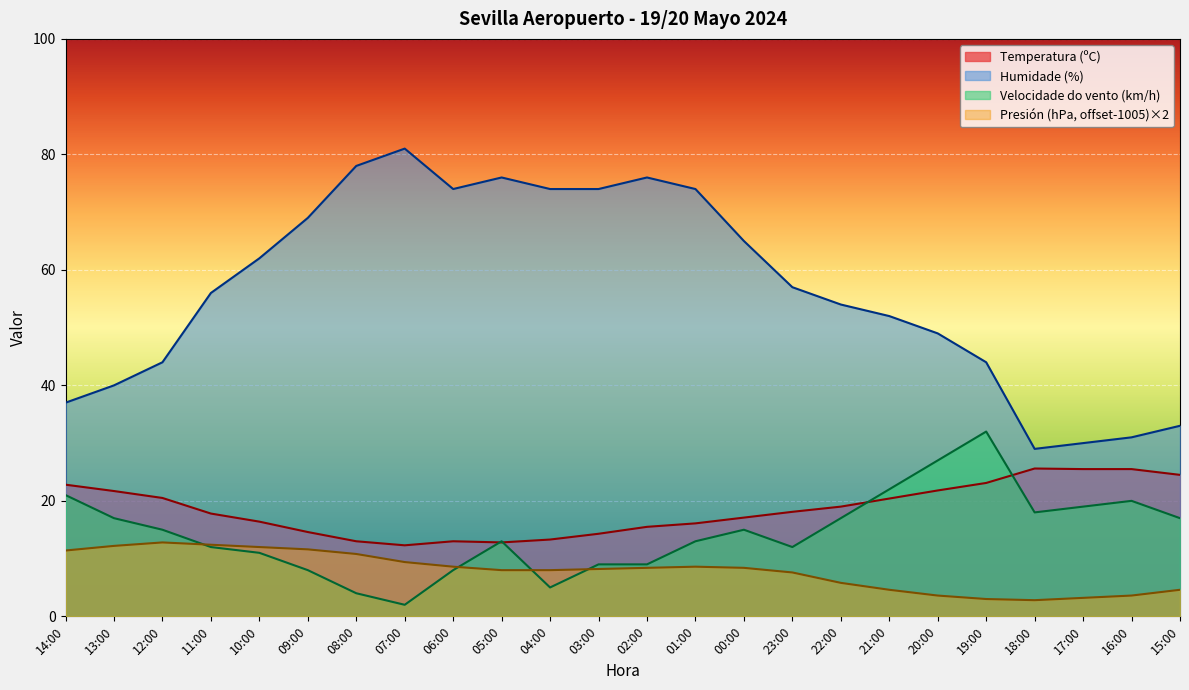

True or false: Presión (hPa) offset has a value of 3.2 at 17:00.

True